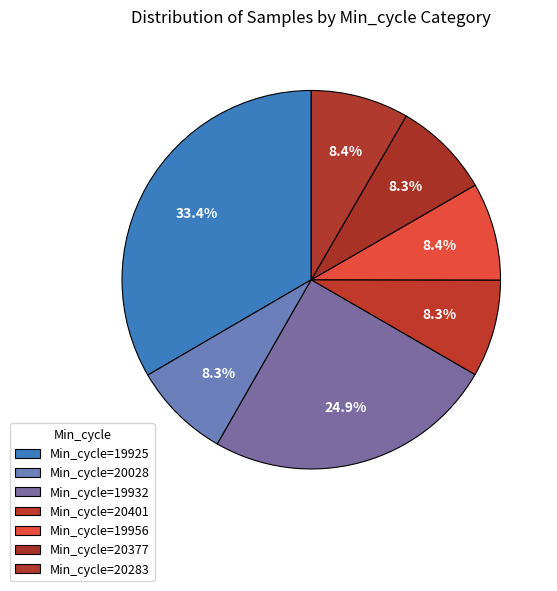

How many segments does this pie chart have?

7